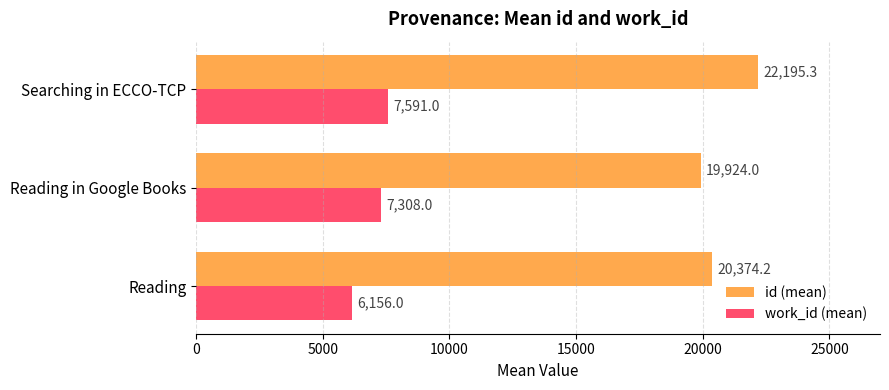

Rank the series by their average value, from highest to lowest.

id (mean), work_id (mean)